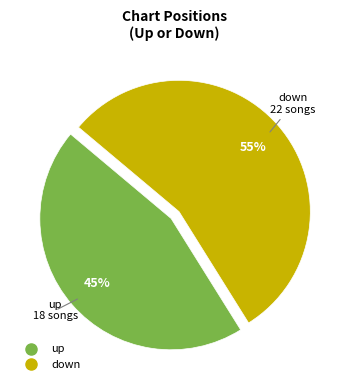

Is it true that down is 59% of the pie?

False